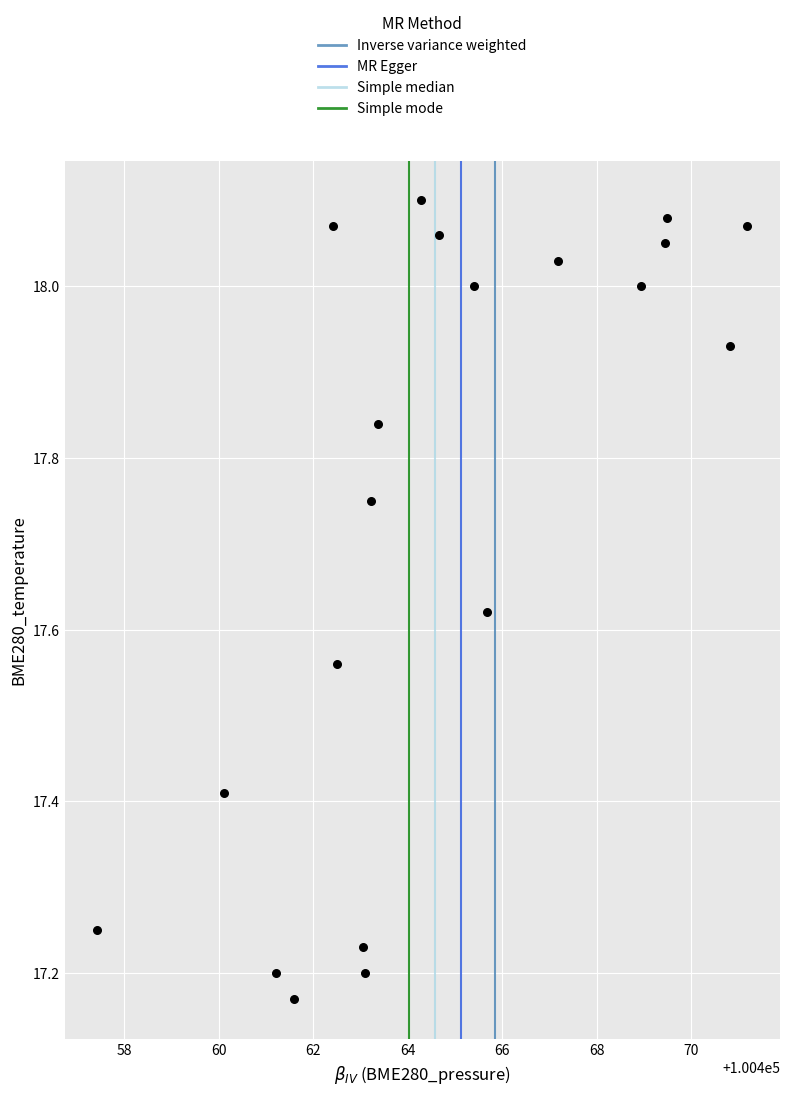

What is the range of X values (max minus min)?

13.8